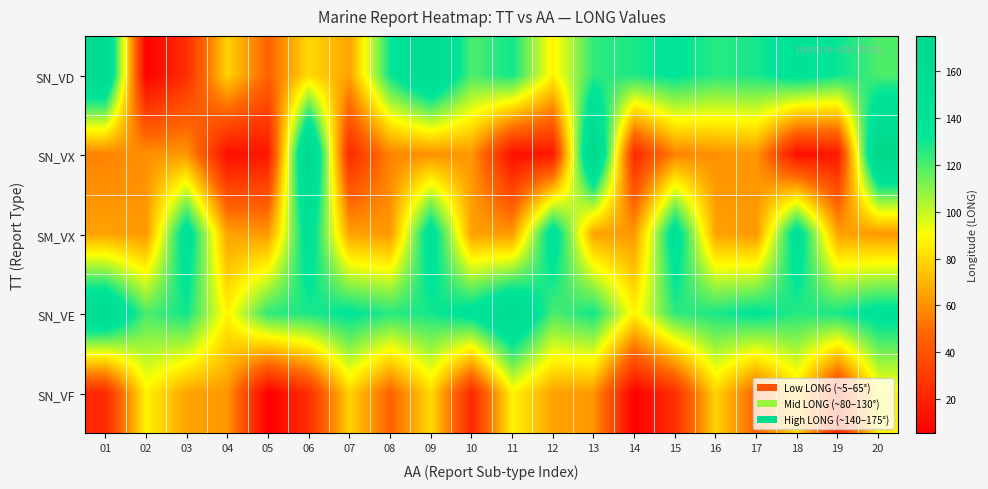

Which series has the largest total across all categories?

SN_VE